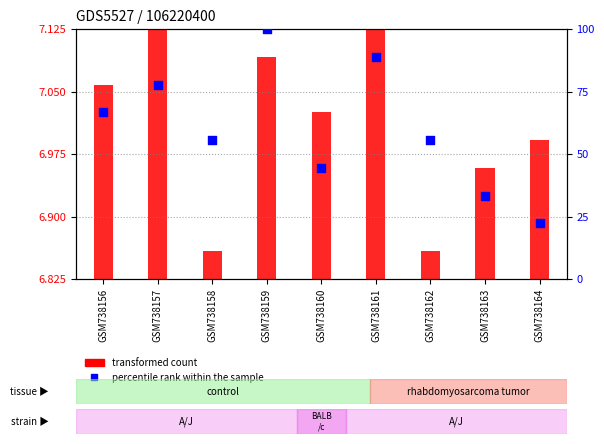

What is the ratio of the value at GSM738160 to the value at GSM738159?

0.4